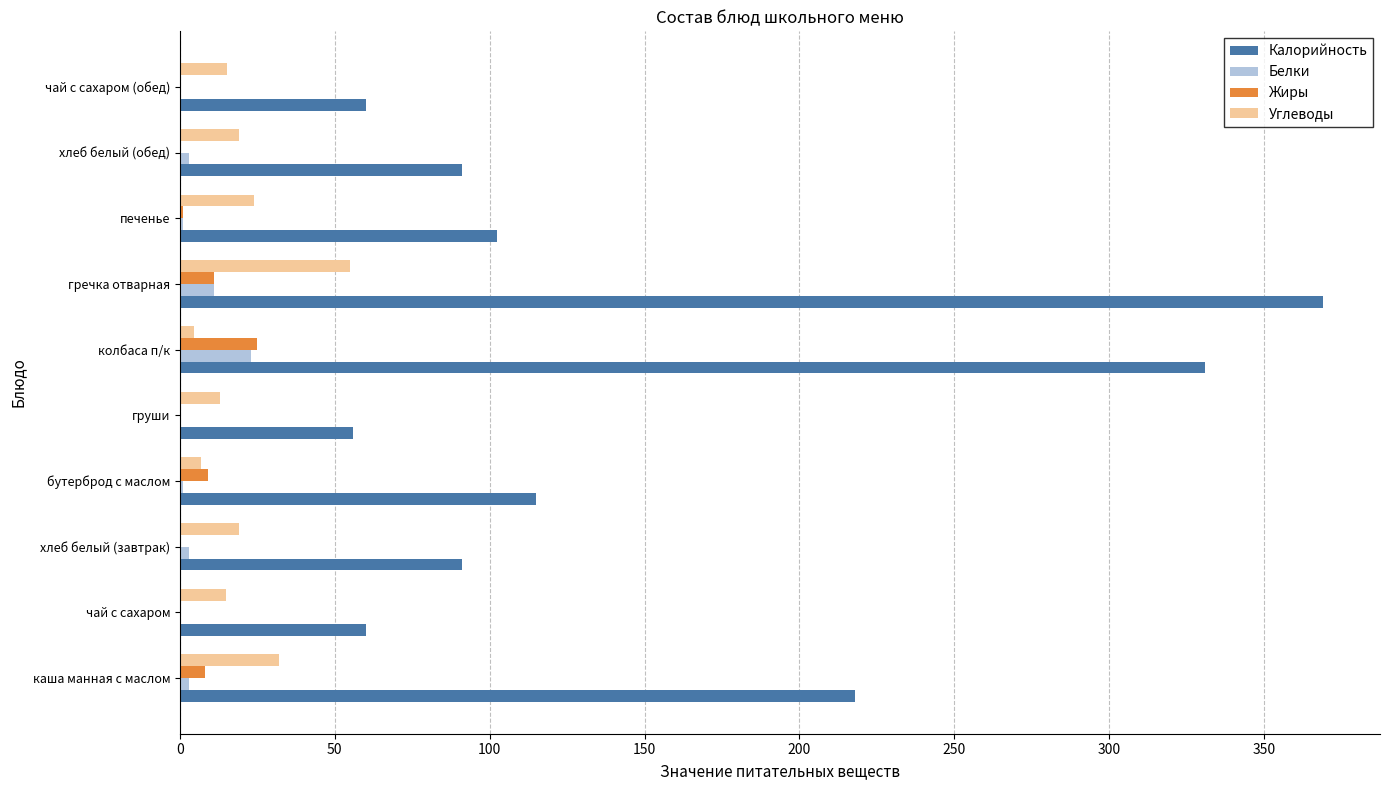

What is the sum of all Белки values?

46.1